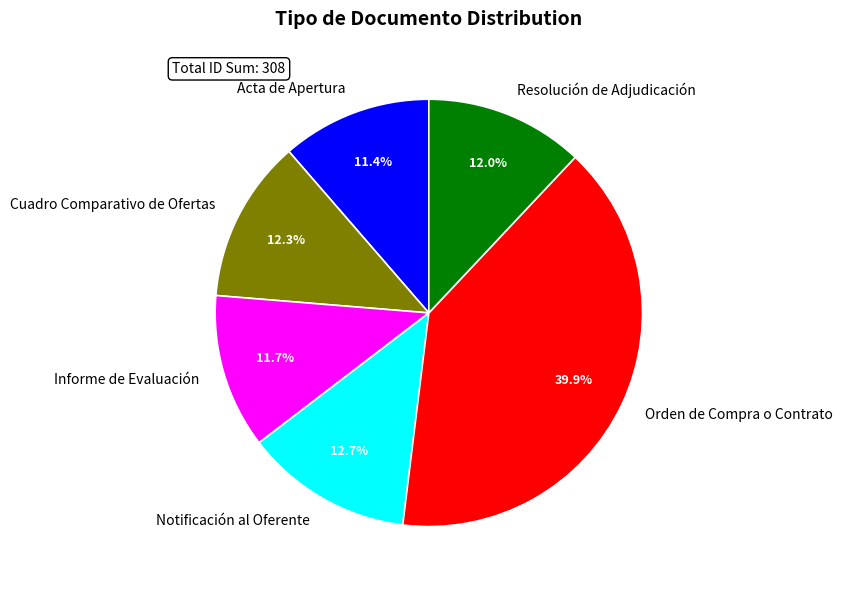

Is Orden de Compra o Contrato the majority of the pie?

No